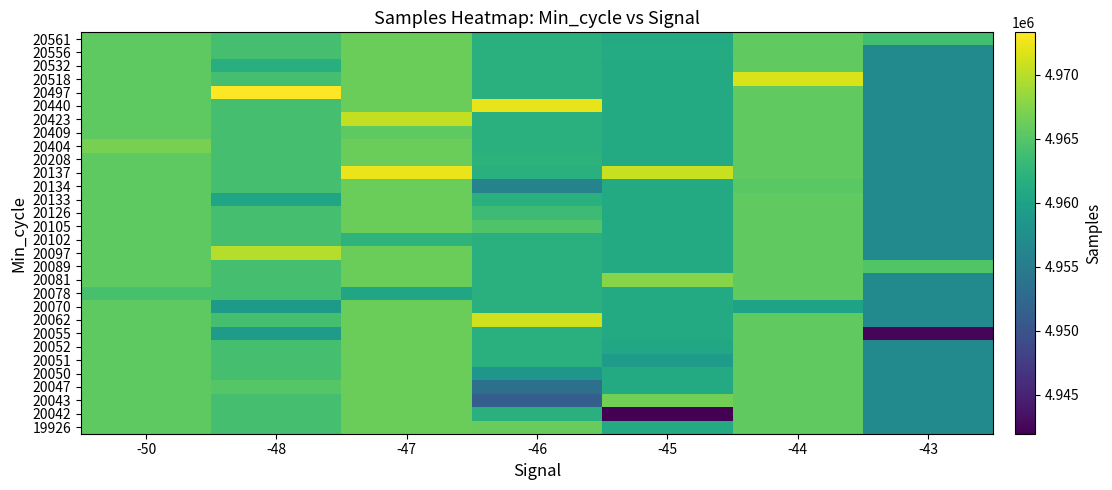

Reading left to right, what are all the values shown in this chart?

19926: -50=4965582.0	-48=4964077.9	-47=4966221.4	-46=4966018.0	-45=4961169.0	-44=4965688.7	-43=4957010.7
20042: -50=4965582.0	-48=4964077.9	-47=4966221.4	-46=4961905.0	-45=4941960.0	-44=4965688.7	-43=4957010.7
20043: -50=4965582.0	-48=4964077.9	-47=4966221.4	-46=4951441.0	-45=4966673.0	-44=4965688.7	-43=4957010.7
20047: -50=4965582.0	-48=4965064.5	-47=4966221.4	-46=4953493.0	-45=4961169.0	-44=4965688.7	-43=4957010.7
20050: -50=4965582.0	-48=4964077.9	-47=4966221.4	-46=4958382.0	-45=4961169.0	-44=4965688.7	-43=4957010.7
20051: -50=4965582.0	-48=4964077.9	-47=4966221.4	-46=4961905.0	-45=4959254.0	-44=4965688.7	-43=4957010.7
20052: -50=4965582.0	-48=4964077.9	-47=4966221.4	-46=4961905.0	-45=4960697.0	-44=4965688.7	-43=4957010.7
20055: -50=4965582.0	-48=4959277.0	-47=4966221.4	-46=4961905.0	-45=4961169.0	-44=4965688.7	-43=4942358.0
20062: -50=4965582.0	-48=4964077.9	-47=4966221.4	-46=4971006.0	-45=4961169.0	-44=4965688.7	-43=4957010.7
20070: -50=4965582.0	-48=4959085.0	-47=4966221.4	-46=4961905.0	-45=4961169.0	-44=4960181.0	-43=4957010.7
20078: -50=4964244.0	-48=4964077.9	-47=4960336.0	-46=4961905.0	-45=4961169.0	-44=4965688.7	-43=4957010.7
20081: -50=4965582.0	-48=4964077.9	-47=4966221.4	-46=4961905.0	-45=4967679.0	-44=4965688.7	-43=4957010.7
20089: -50=4965582.0	-48=4964077.9	-47=4966221.4	-46=4961905.0	-45=4961169.0	-44=4965688.7	-43=4964854.0
20097: -50=4965582.0	-48=4969772.0	-47=4966221.4	-46=4961905.0	-45=4961169.0	-44=4965688.7	-43=4957010.7
20102: -50=4965582.0	-48=4964077.9	-47=4962306.0	-46=4961905.0	-45=4961169.0	-44=4965688.7	-43=4957010.7
20105: -50=4965582.0	-48=4964077.9	-47=4966221.4	-46=4964730.0	-45=4961169.0	-44=4965688.7	-43=4957010.7
20126: -50=4965582.0	-48=4964077.9	-47=4966221.4	-46=4963473.0	-45=4961169.0	-44=4965688.7	-43=4957010.7
20133: -50=4965582.0	-48=4960450.0	-47=4966221.4	-46=4961905.0	-45=4961169.0	-44=4965688.7	-43=4957010.7
20134: -50=4965582.0	-48=4964077.9	-47=4966221.4	-46=4955955.0	-45=4961169.0	-44=4965349.0	-43=4957010.7
20137: -50=4965582.0	-48=4964077.9	-47=4972430.0	-46=4961905.0	-45=4970625.0	-44=4965688.7	-43=4957010.7
20208: -50=4965582.0	-48=4964077.9	-47=4966221.4	-46=4962246.0	-45=4961169.0	-44=4965688.7	-43=4957010.7
20404: -50=4966920.0	-48=4964077.9	-47=4966221.4	-46=4961905.0	-45=4961169.0	-44=4965688.7	-43=4957010.7
20409: -50=4965582.0	-48=4964077.9	-47=4965583.0	-46=4961905.0	-45=4961169.0	-44=4965688.7	-43=4957010.7
20423: -50=4965582.0	-48=4964077.9	-47=4970452.0	-46=4961905.0	-45=4961169.0	-44=4965688.7	-43=4957010.7
20440: -50=4965582.0	-48=4964077.9	-47=4966221.4	-46=4972306.0	-45=4961169.0	-44=4965688.7	-43=4957010.7
20497: -50=4965582.0	-48=4973316.0	-47=4966221.4	-46=4961905.0	-45=4961169.0	-44=4965688.7	-43=4957010.7
20518: -50=4965582.0	-48=4964077.9	-47=4966221.4	-46=4961905.0	-45=4961169.0	-44=4971536.0	-43=4957010.7
20532: -50=4965582.0	-48=4961581.0	-47=4966221.4	-46=4961905.0	-45=4961169.0	-44=4965688.7	-43=4957010.7
20556: -50=4965582.0	-48=4964077.9	-47=4966221.4	-46=4961905.0	-45=4961295.0	-44=4965688.7	-43=4957010.7
20561: -50=4965582.0	-48=4964077.9	-47=4966221.4	-46=4961905.0	-45=4961169.0	-44=4965688.7	-43=4963820.0